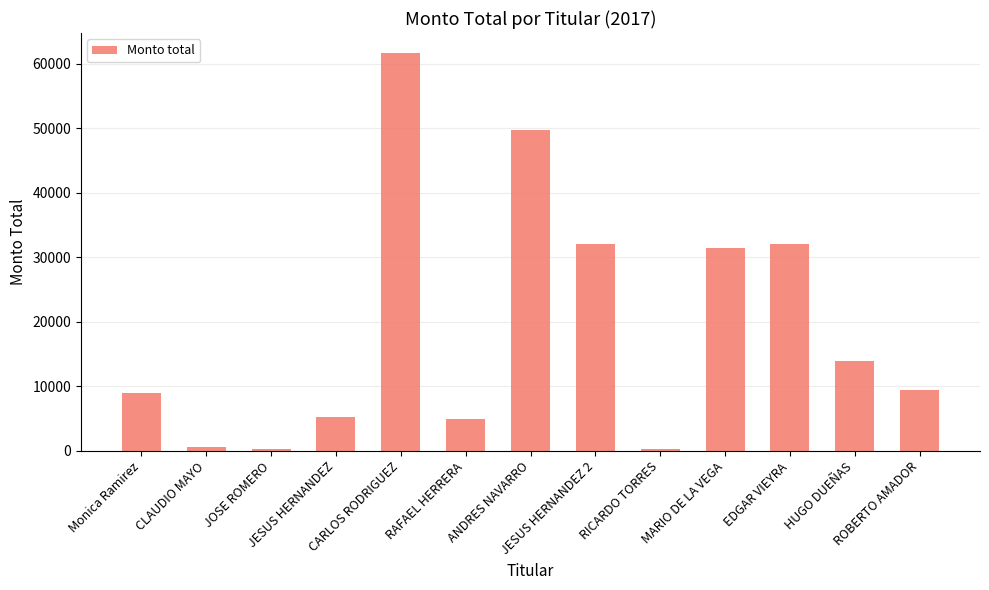

What is the average value?

19268.4